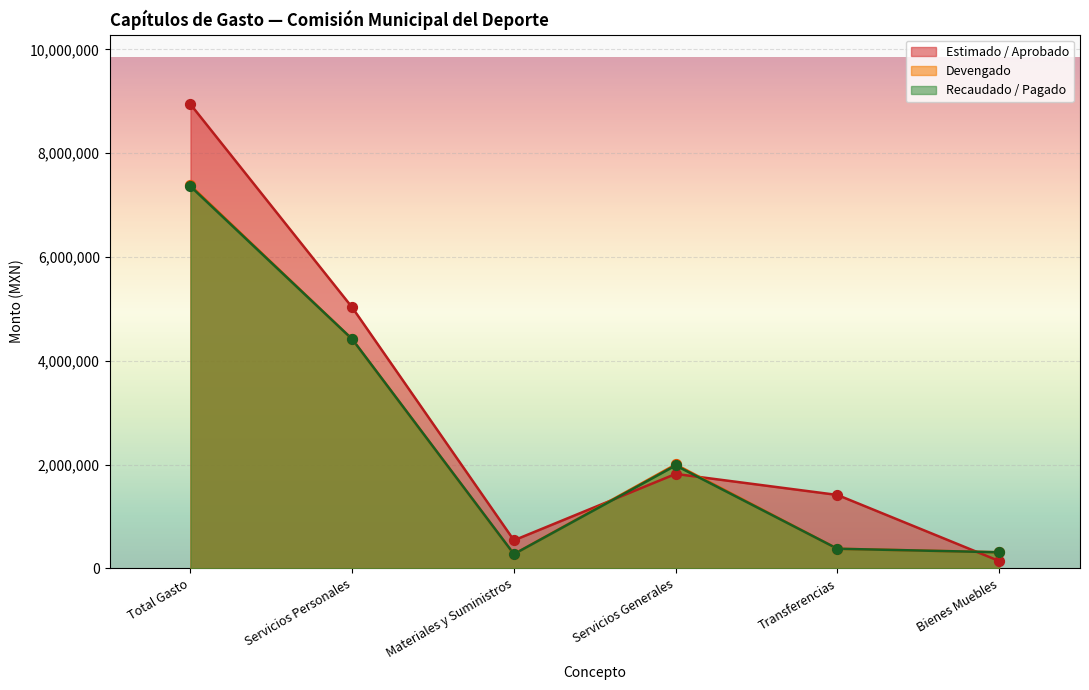

Which series contains the lowest Y value?

Estimado / Aprobado